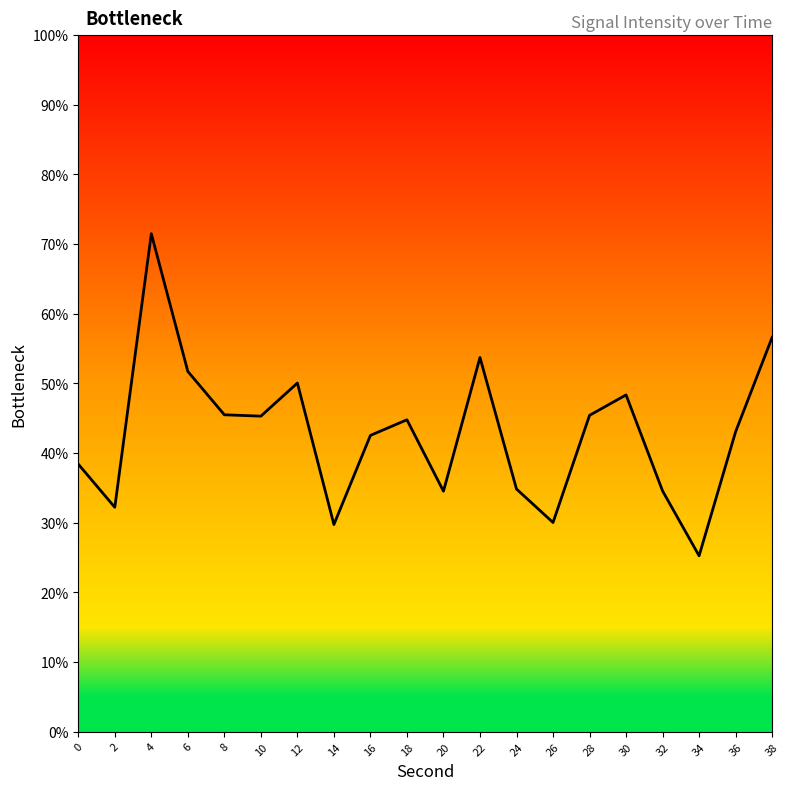

Approximately how many times larger is the value at 24 compared to 22?

0.6